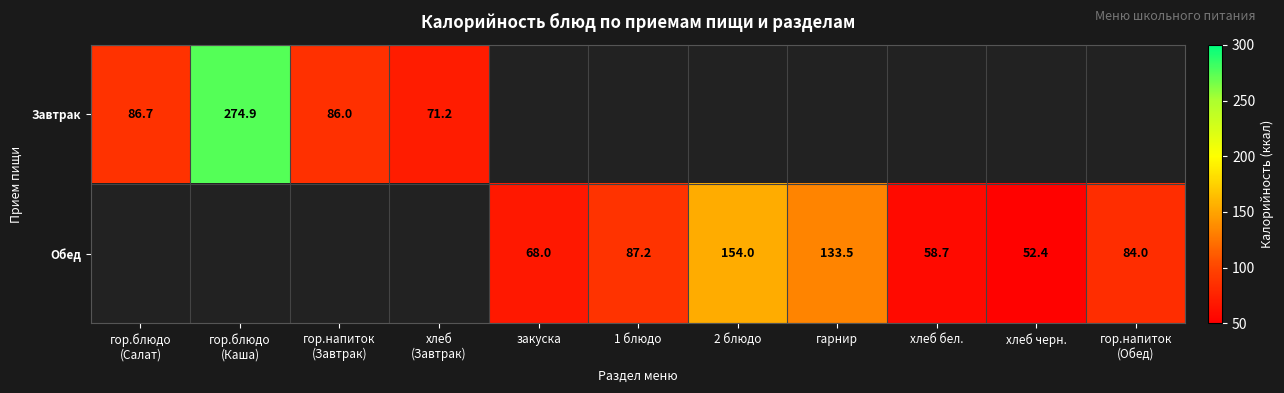

The value of Обед at хлеб черн. is 22.2. True or false?

False